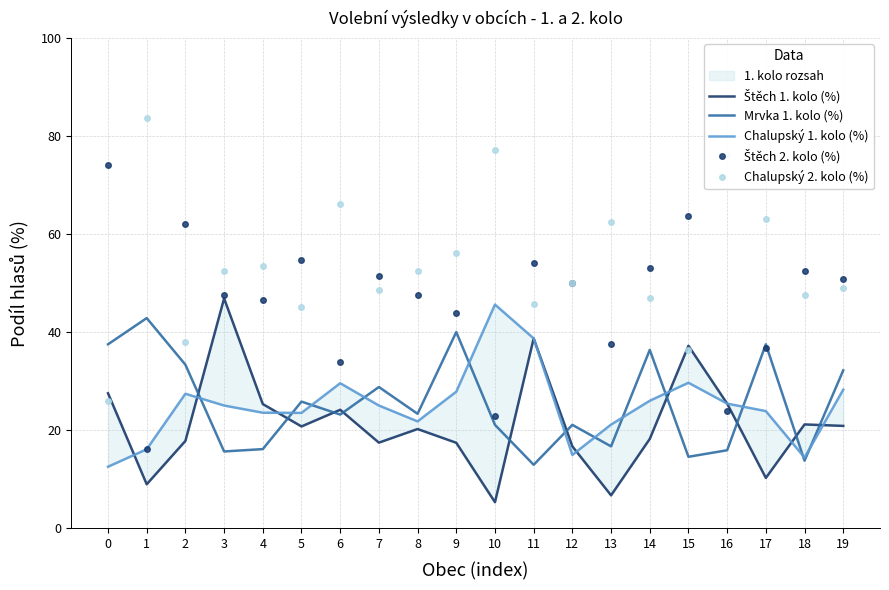

What is the average value of the Štěch 2. kolo (%) series?

46.2